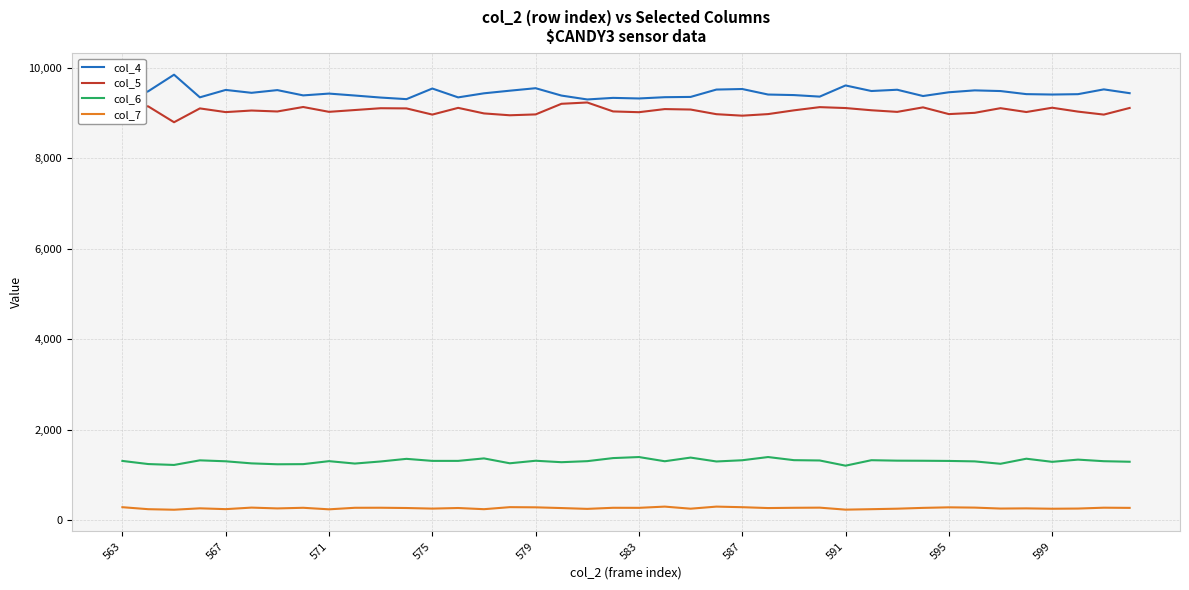

Which series has the largest range (max minus min)?

col_4